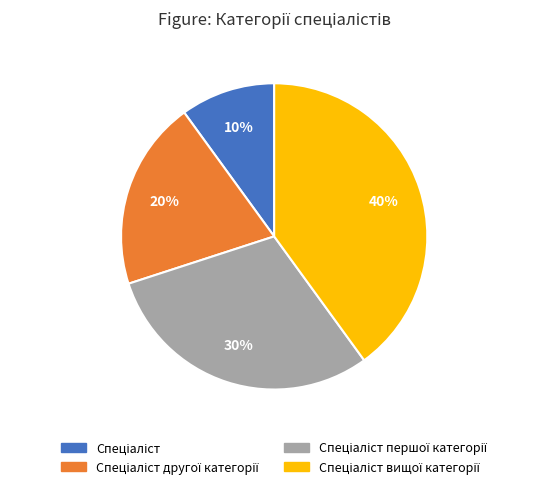

Does any single category account for the majority?

No